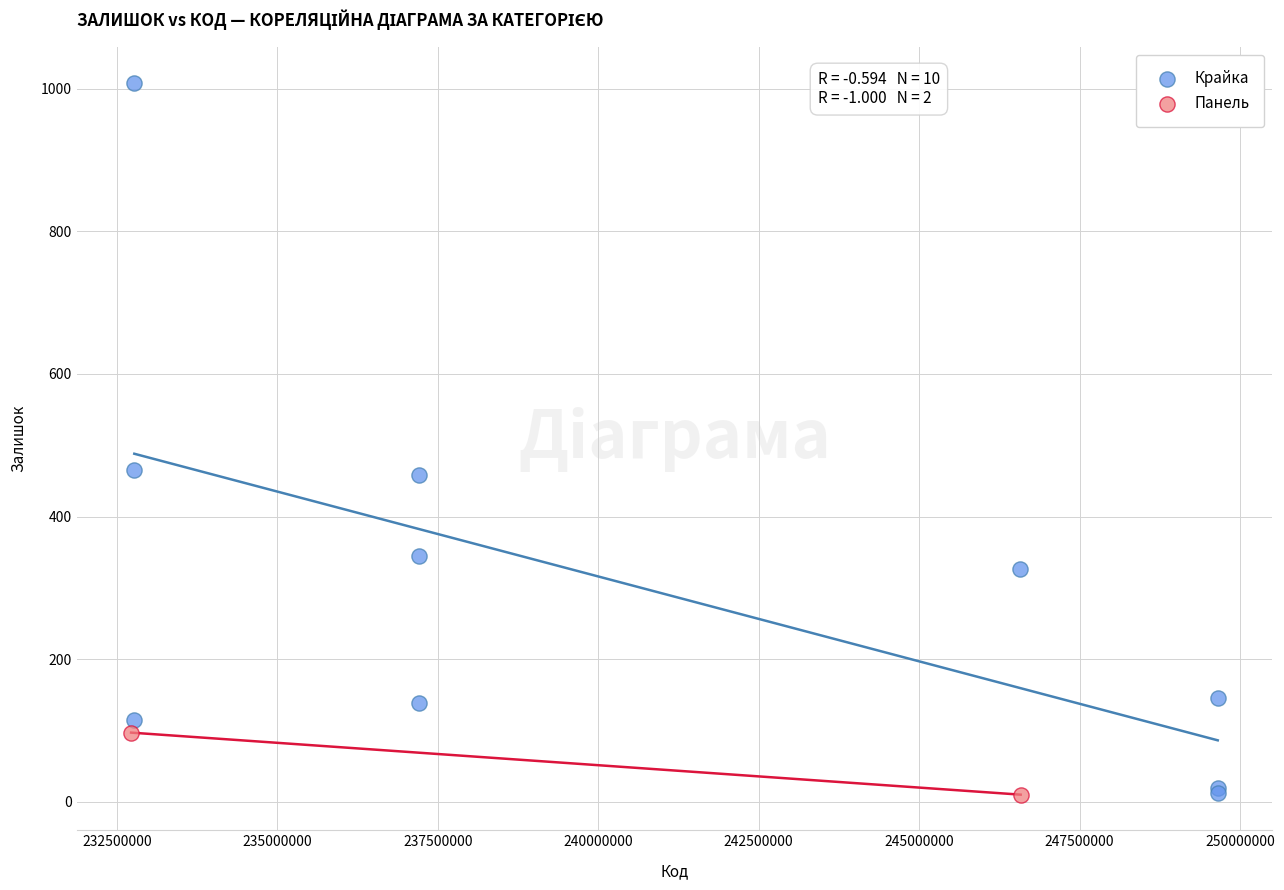

What are all the series names shown in the legend?

Крайка, Панель